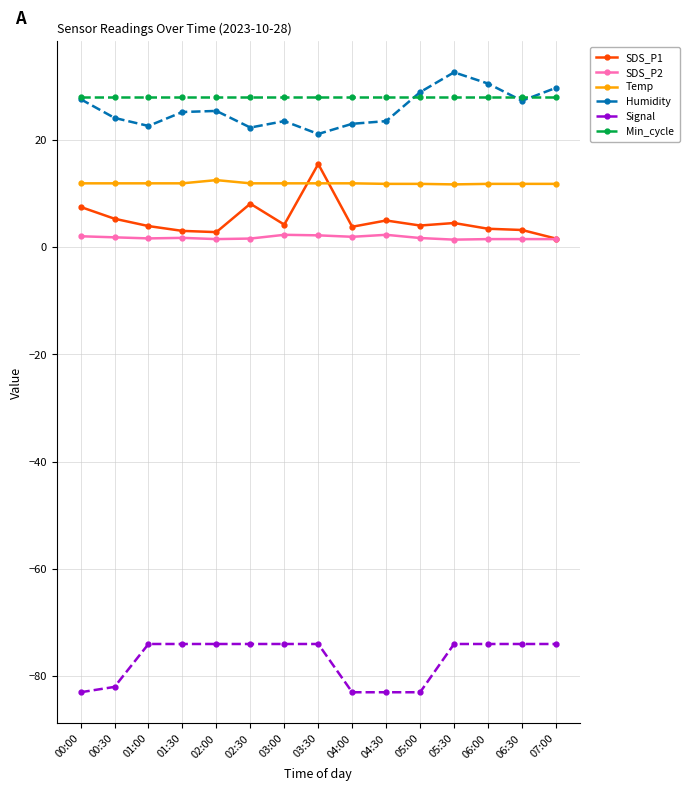

True or false: SDS_P2 and Temp cross at least once.

False